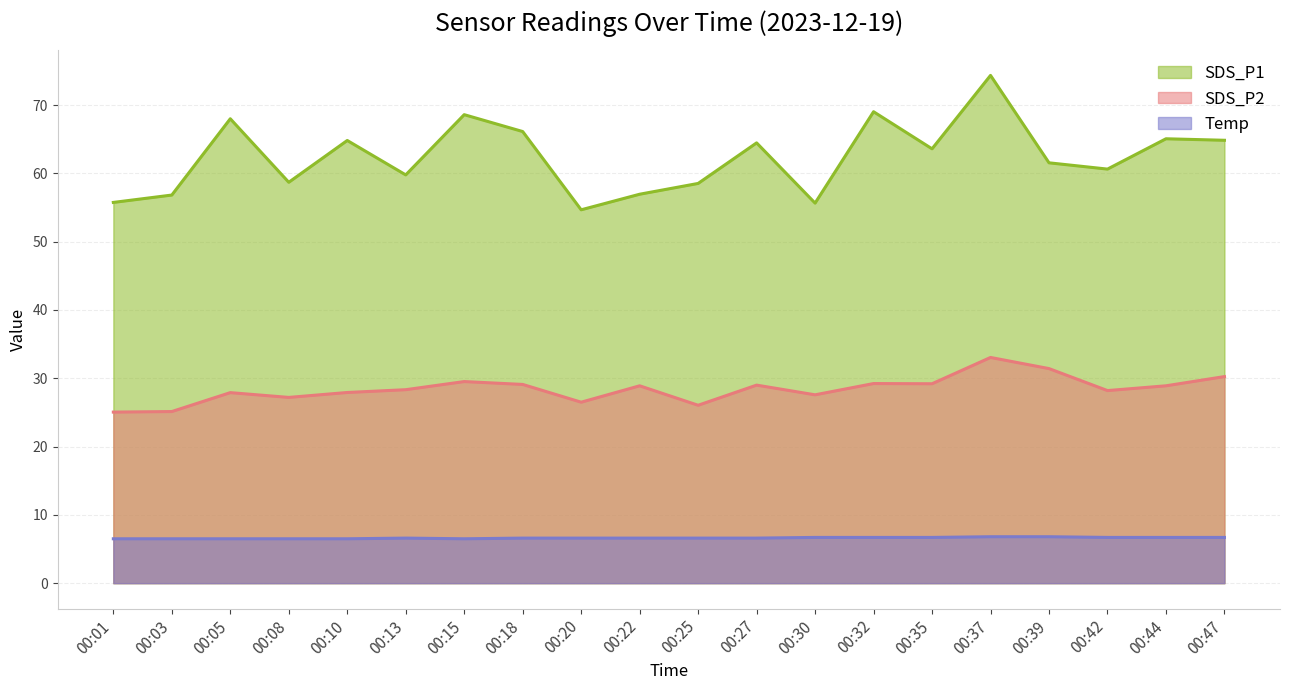

Is it true that Temp equals 6.6 at 00:20?

True